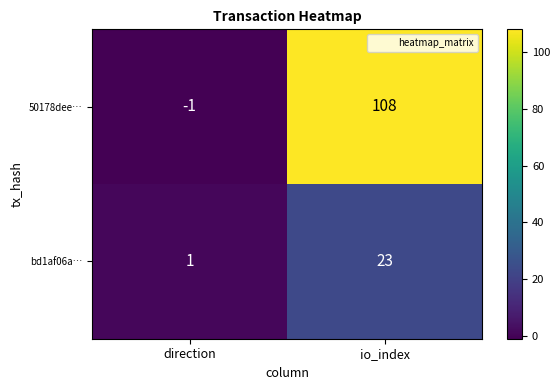

Is it true that 50178dee… equals -1 at direction?

True